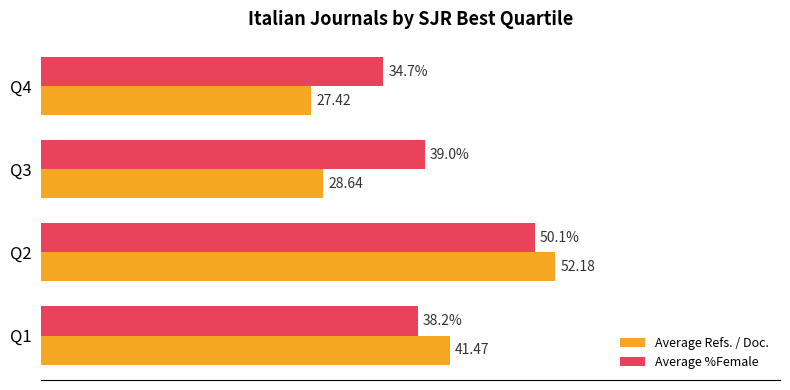

Rank the series by their maximum value, from lowest to highest.

Average %Female, Average Refs. / Doc.